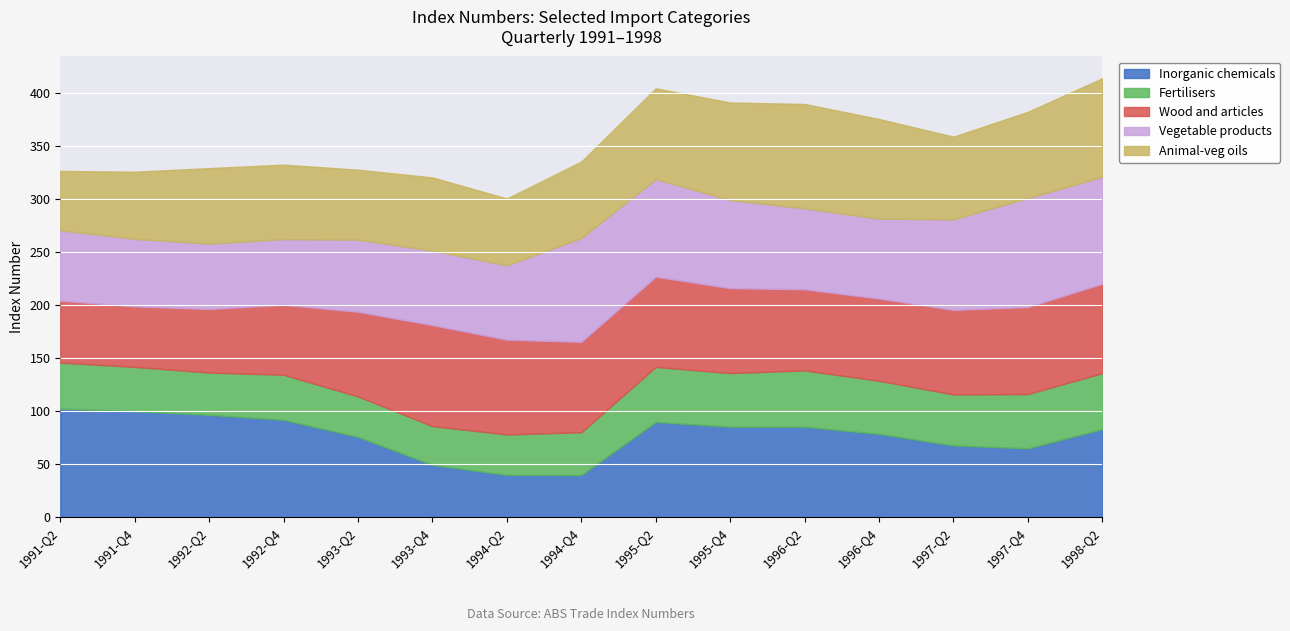

The value of Inorganic chemicals at 1992-06 is 166.0. True or false?

False